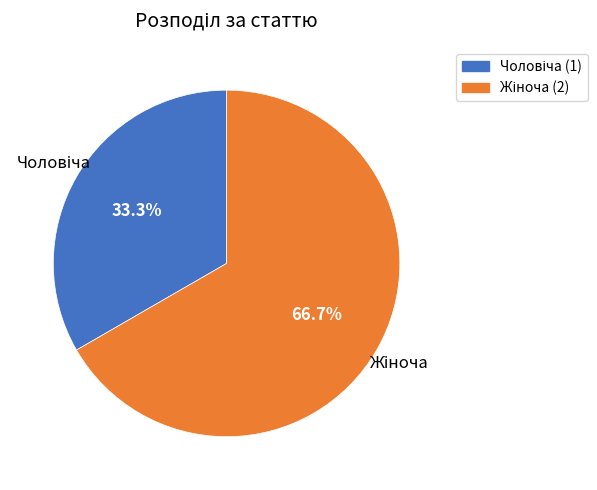

Does any single category account for the majority?

Yes